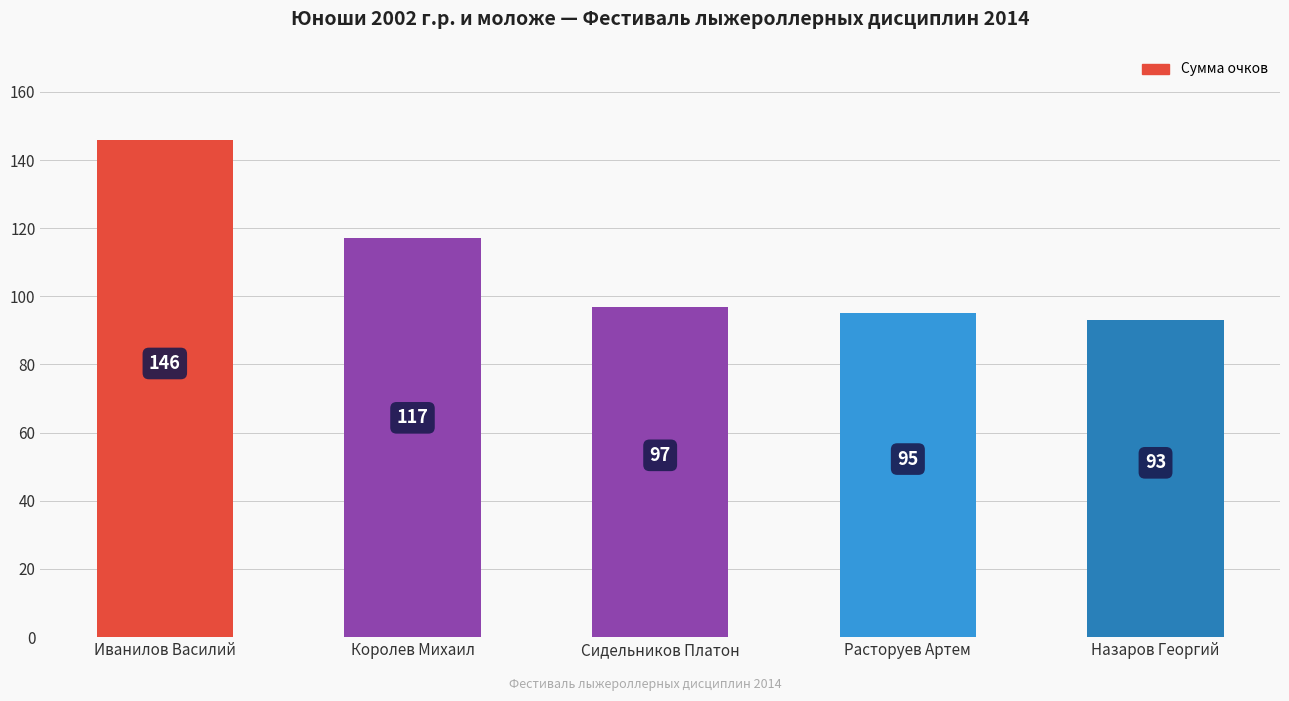

Reading left to right, extract all data points from this chart.

Иванилов Василий=146	Королев Михаил=117	Сидельников Платон=97	Расторуев Артем=95	Назаров Георгий=93